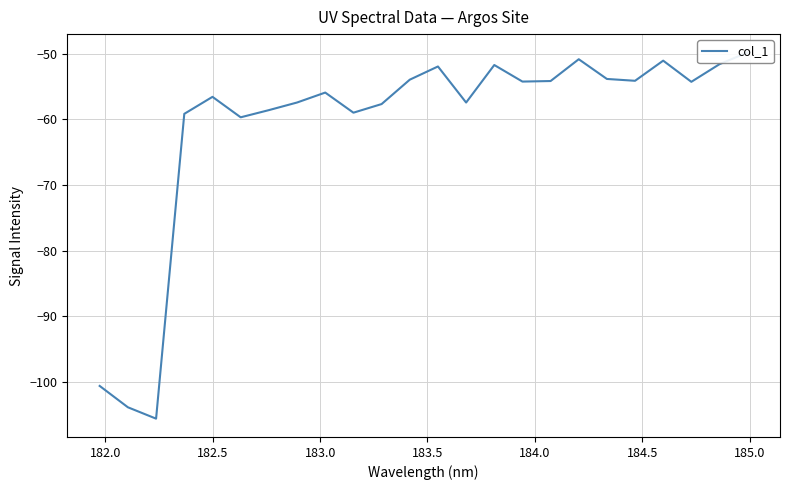

What is the maximum value shown in the chart?

-49.8